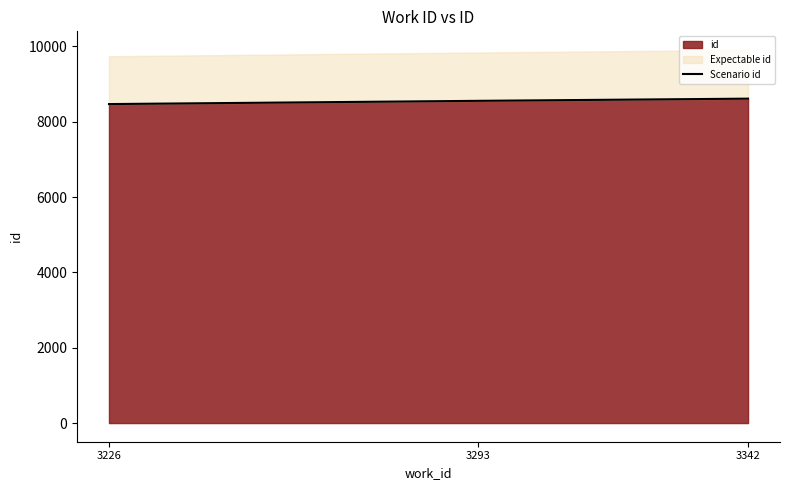

The chart shows a value of 3359 at 3226. True or false?

False